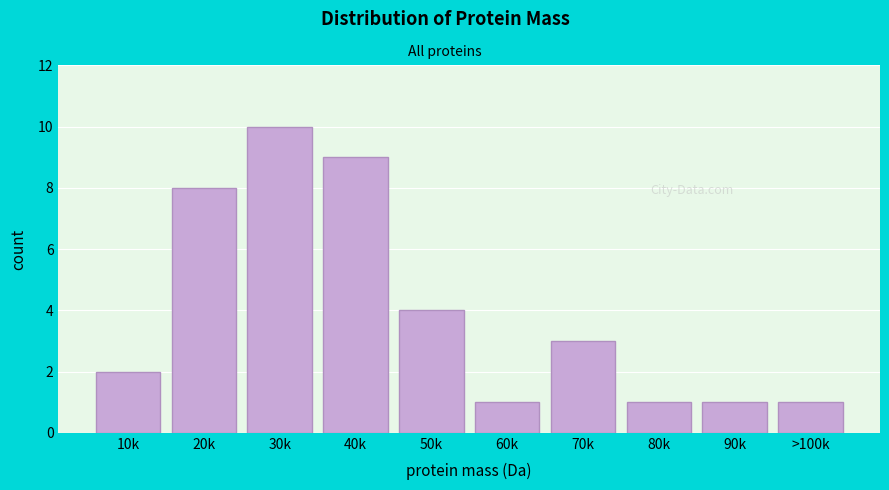

Reading right to left, what are all the values shown in this chart?

1	1	1	3	1	4	9	10	8	2